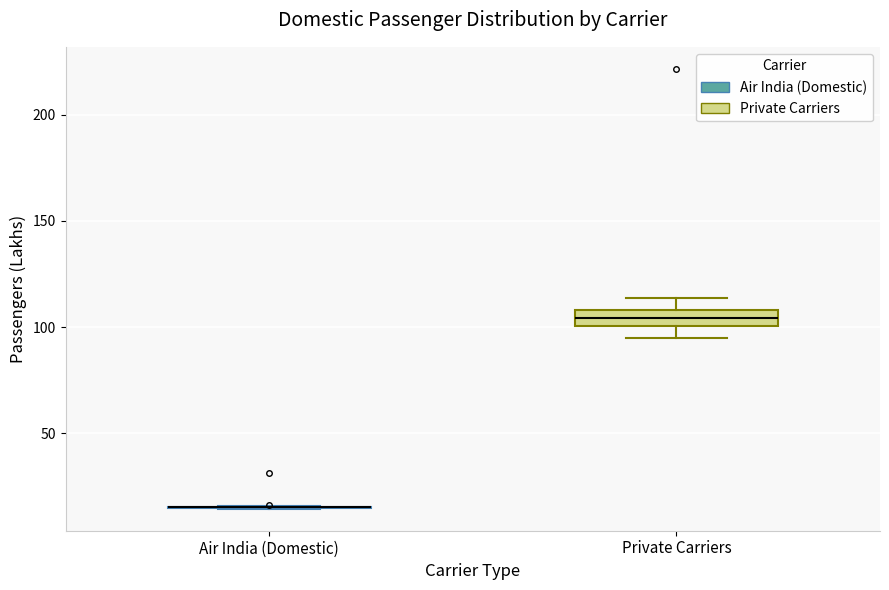

Reading left to right, read every box against the y-axis: the position of its median line, the range the box covers, and the ends of its whiskers. The values are not printed on the chart, so give them approximately, as read against the axis.

Air India (Domestic): box collapsed to a line at 15, whiskers 15 to 15
Private Carriers: median 105, box 100 to 110, whiskers 95 to 115